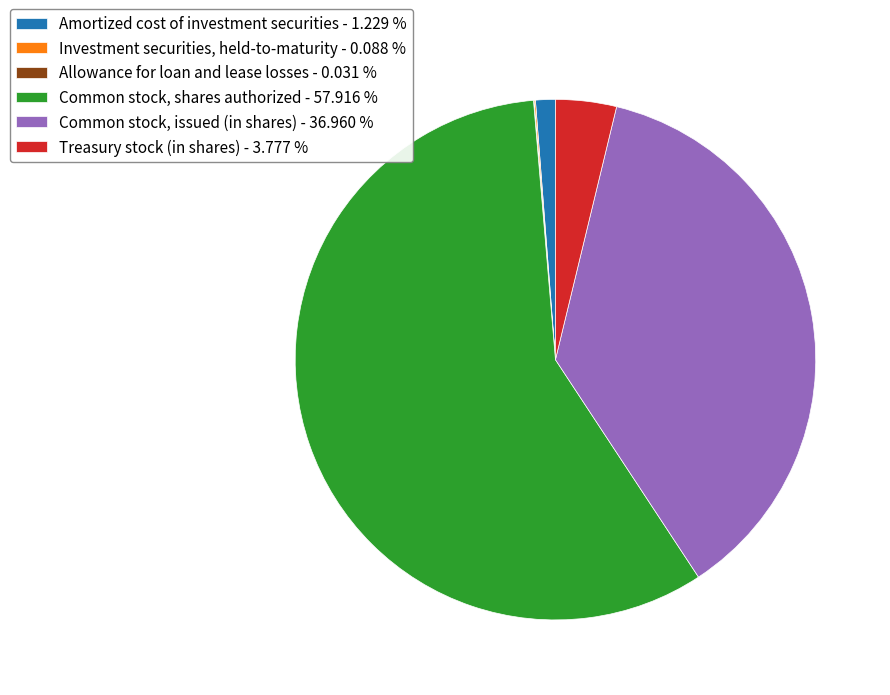

Is there any slice that represents more than half of the pie?

Yes